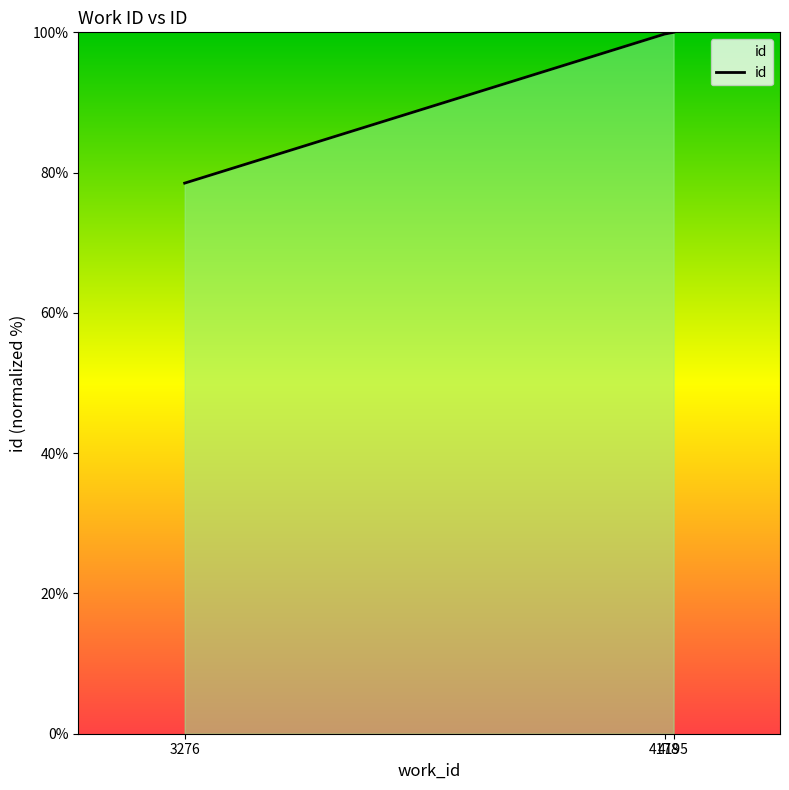

Where does the data first go above 99?

4178